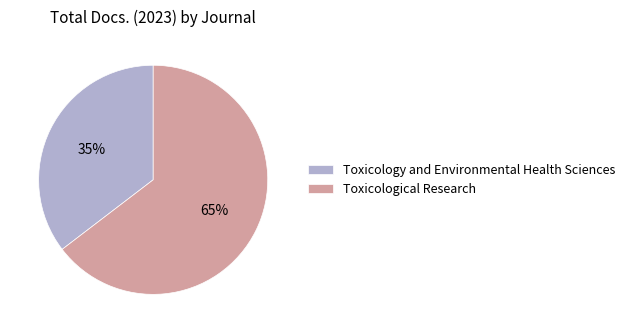

Which slice represents more than half of the pie?

Toxicological Research